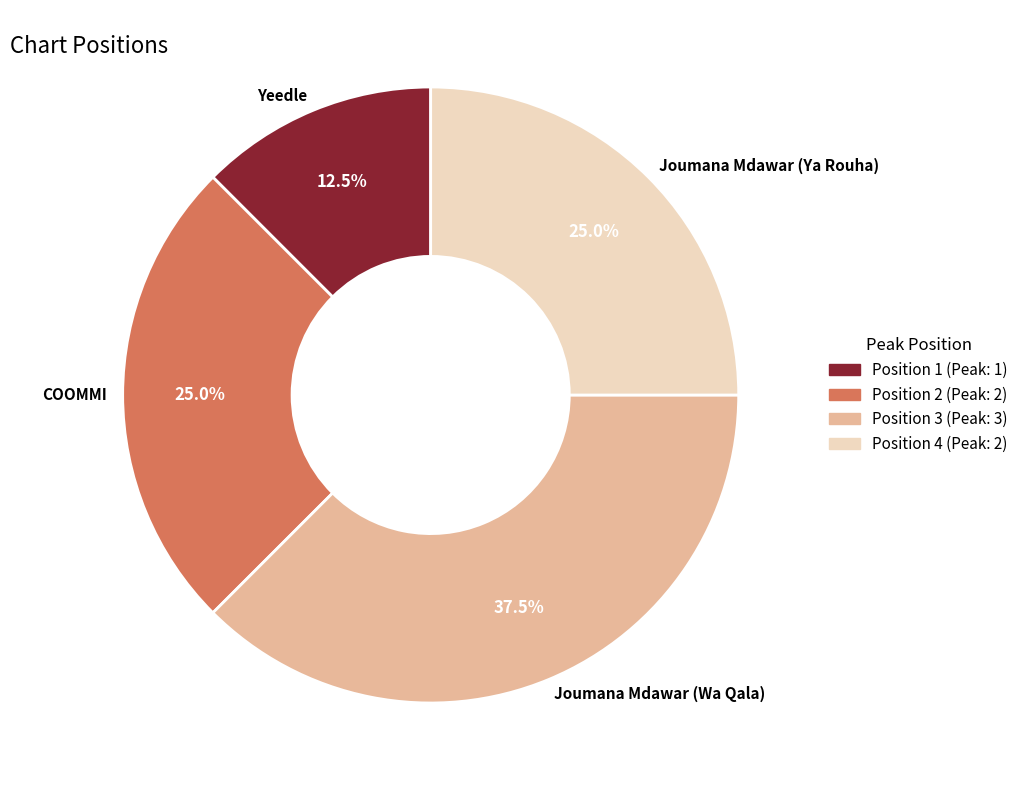

How many slices are in this pie chart?

4